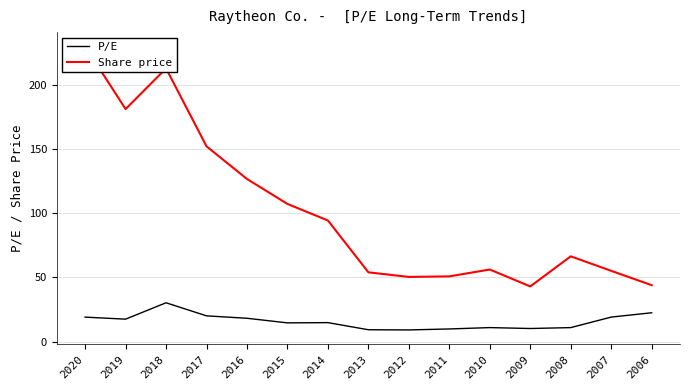

Is the value of P/E at 2020 greater than the value of Share price at 2006?

No